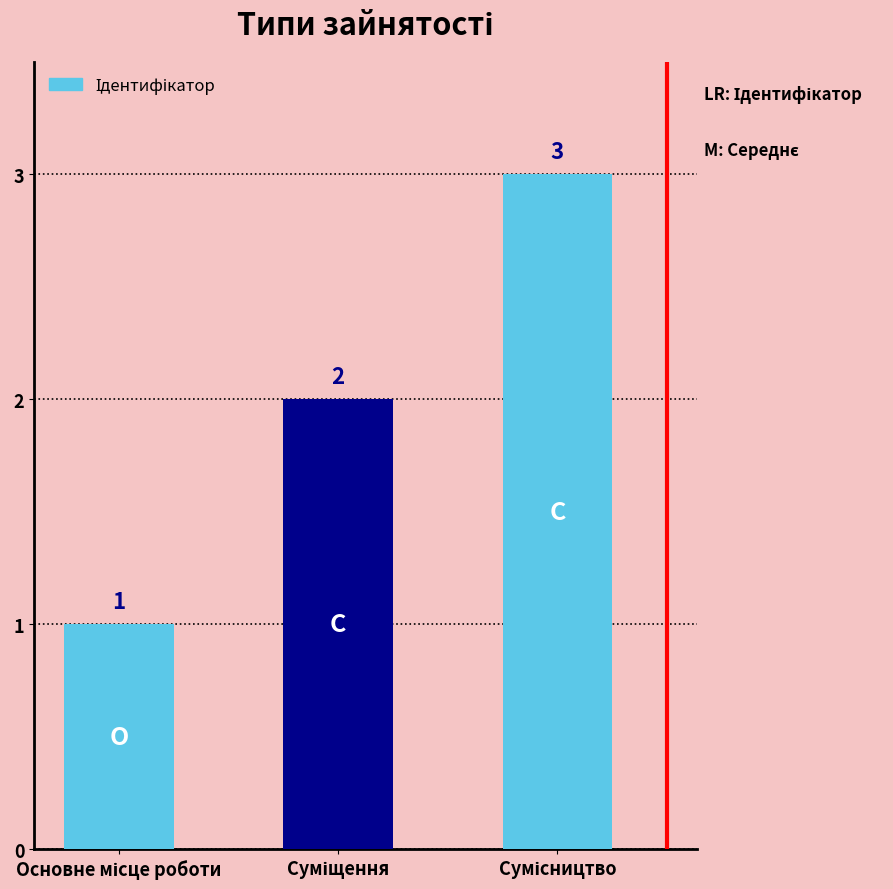

Does the chart contain stacked bars?

No